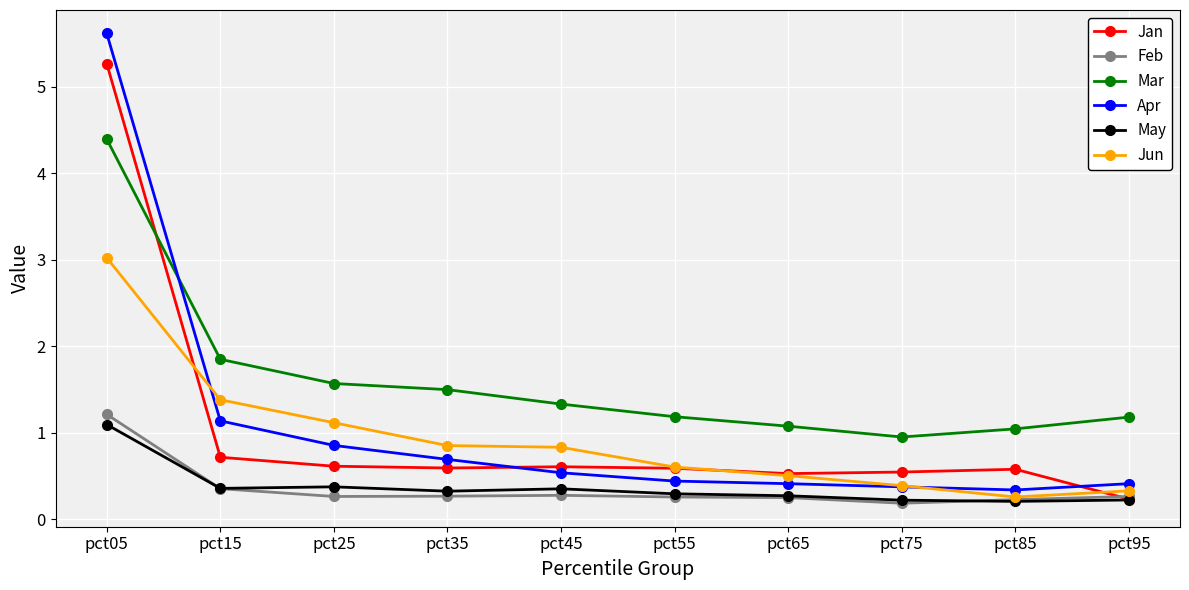

What is the spread (max minus min) of values at pct15?

1.5